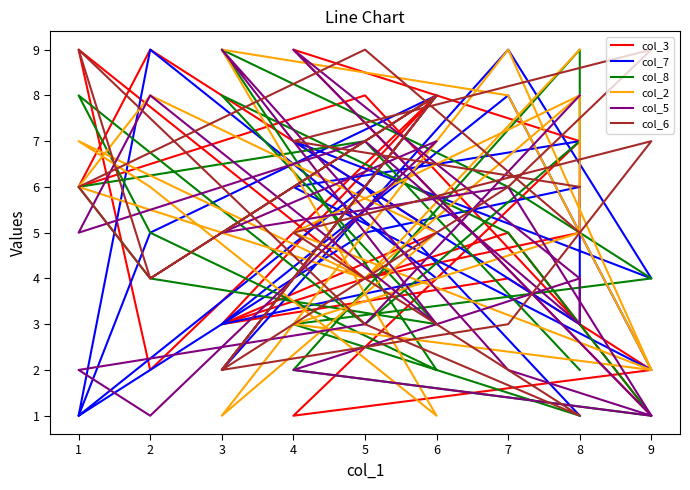

Reading left to right, list all the values displayed in this chart.

col_3: 7	9	1	5	3	8	2	9	4	5	7	1	2	4	3	5	9	6	8	3
col_7: 7	6	2	8	3	4	9	1	5	6	3	7	4	9	2	8	5	1	6	1
col_8: 1	3	4	6	9	2	5	8	3	7	9	2	1	5	8	3	4	6	7	2
col_2: 8	5	2	9	1	5	8	6	4	8	5	3	2	8	9	1	6	7	4	9
col_5: 4	2	1	2	9	3	8	5	7	3	4	9	1	6	5	7	1	2	3	8
col_6: 6	7	9	6	2	8	4	9	3	1	1	5	7	3	2	8	4	6	9	5